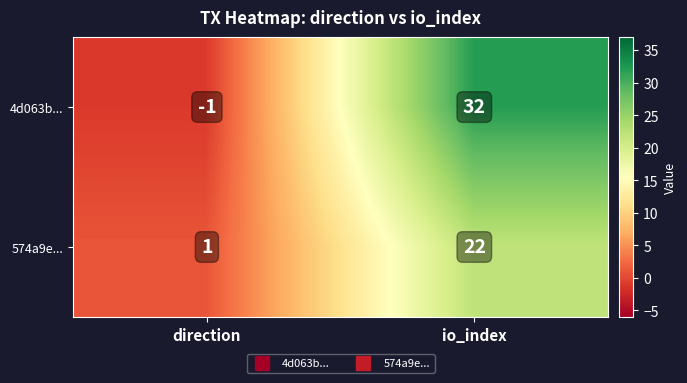

The 574a9e... series shows 1 at direction. True or false?

True